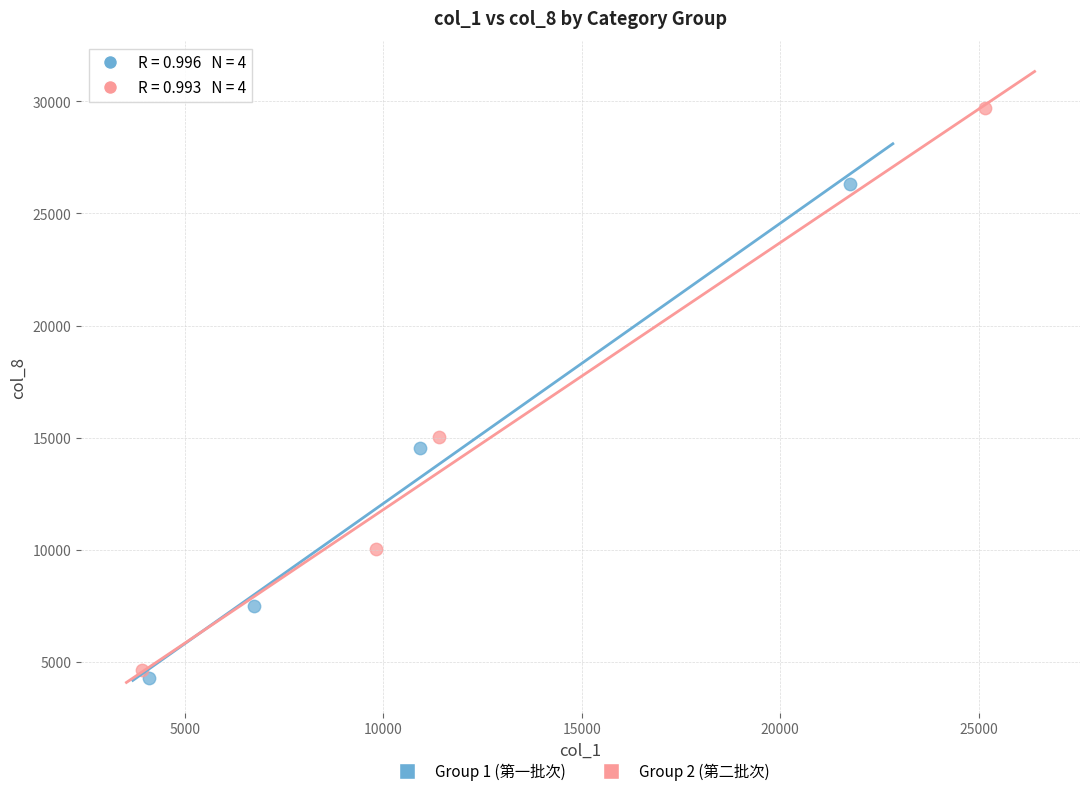

Which series contains the highest Y value?

Group 2 (第二批次)